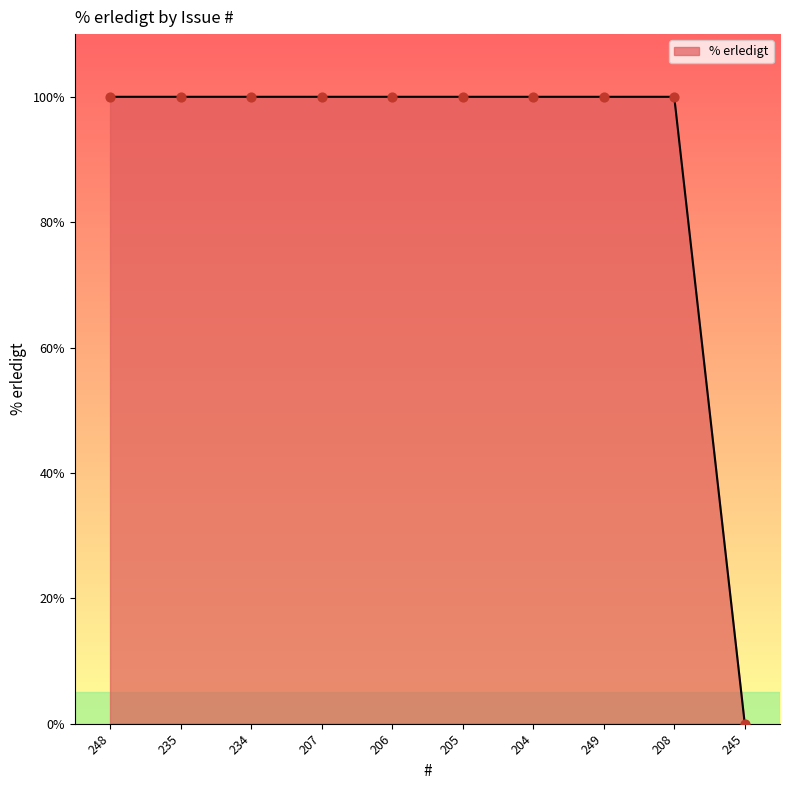

Approximately how many times larger is the value at 248 compared to 205?

1.0